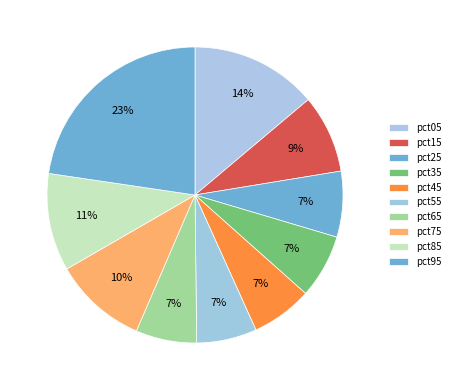

To the nearest percent, what is the difference between the pct85 and pct05 slice percentages?

3%